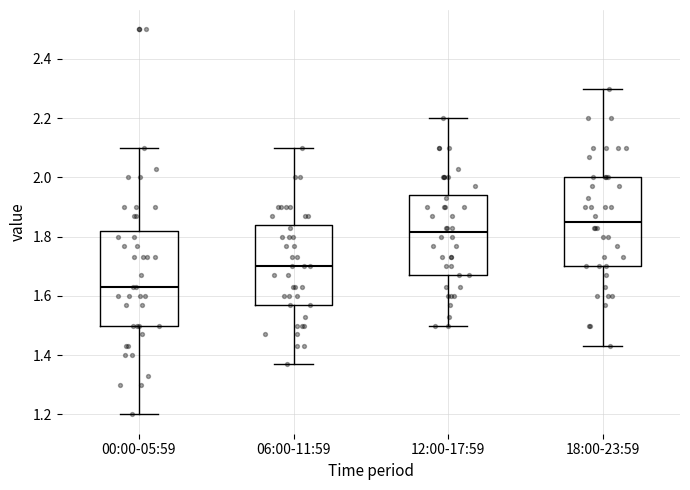

Reading left to right, read every box against the y-axis: the position of its median line, the range the box covers, and the ends of its whiskers. The values are not printed on the chart, so give them approximately, as read against the axis.

00:00-05:59: median 1.64, box 1.50 to 1.82, whiskers 1.20 to 2.10
06:00-11:59: median 1.70, box 1.58 to 1.84, whiskers 1.38 to 2.10
12:00-17:59: median 1.82, box 1.68 to 1.94, whiskers 1.50 to 2.20
18:00-23:59: median 1.86, box 1.70 to 2.00, whiskers 1.44 to 2.30